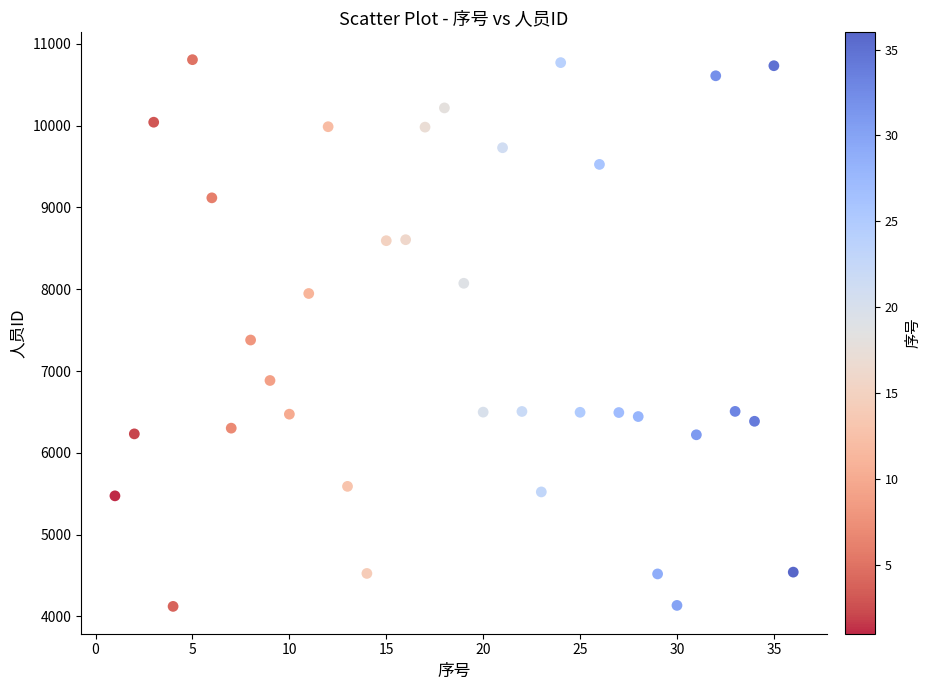

What Y value in the scatter plot is closest to 7464?

7379